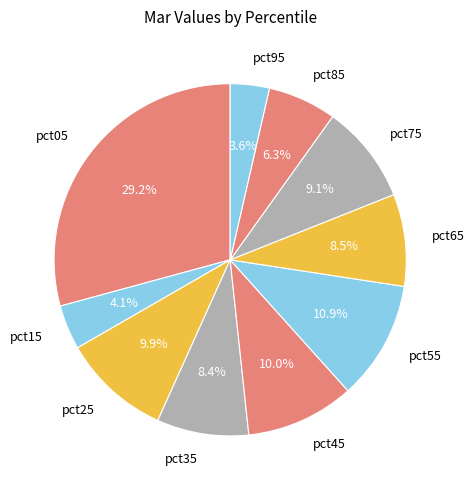

Does pct65 account for over 50% of the chart?

No